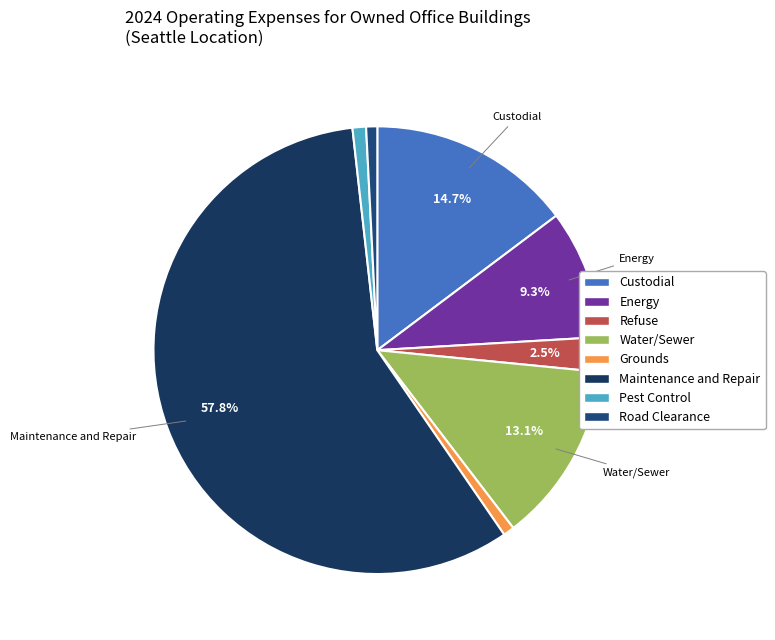

Rank the categories by value from lowest to highest.

Grounds, Road Clearance, Pest Control, Refuse, Energy, Water/Sewer, Custodial, Maintenance and Repair